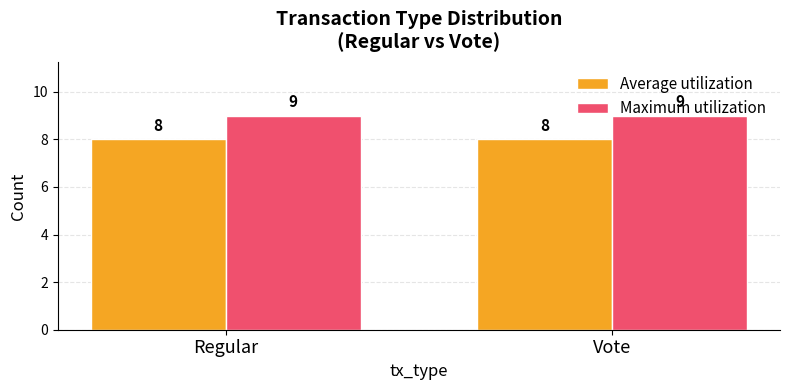

What is the label of the 2nd bar from the right?

Regular